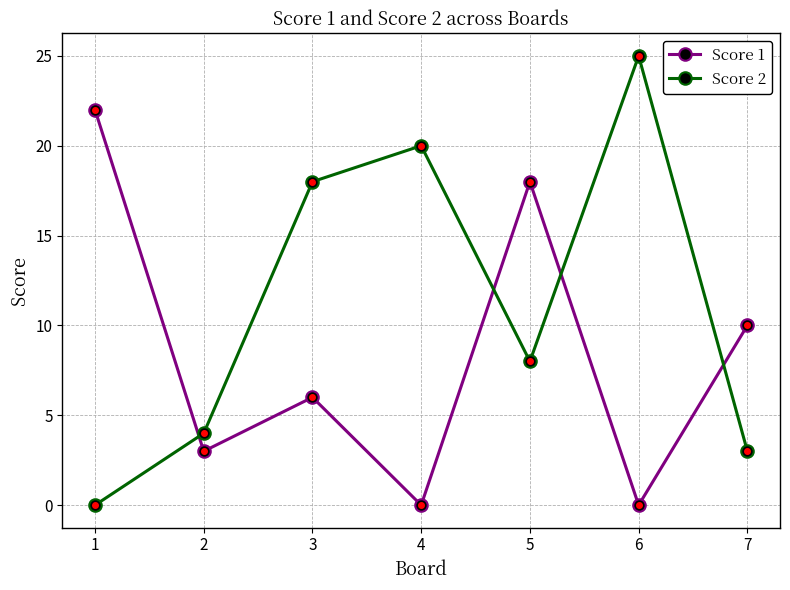

After their last crossing, which series has the higher values: Score 2 or Score 1?

Score 1